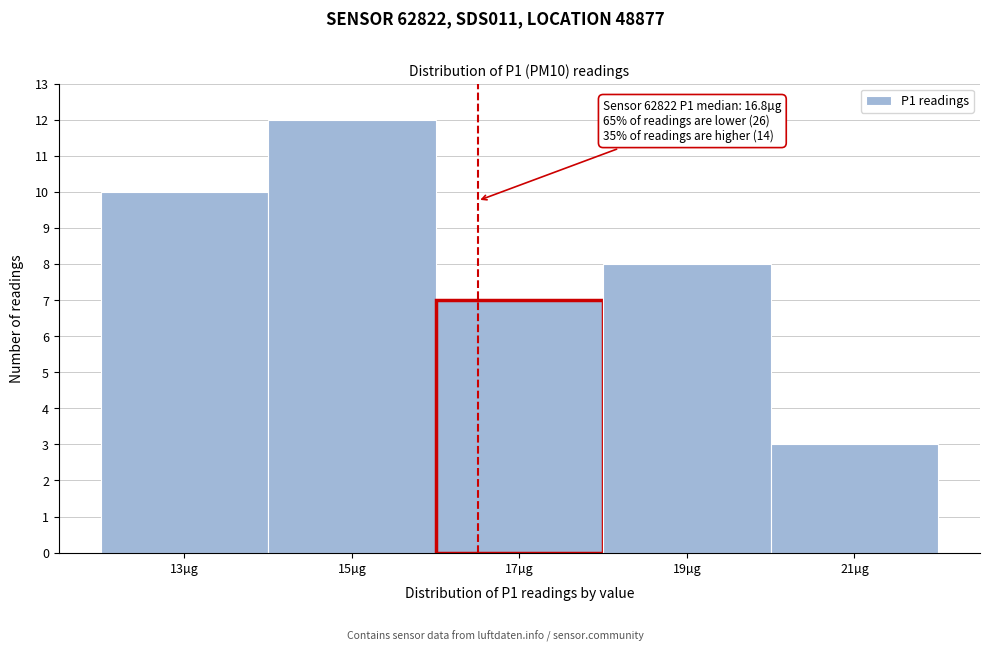

Reading right to left, extract all data points from this chart.

3	8	7	12	10